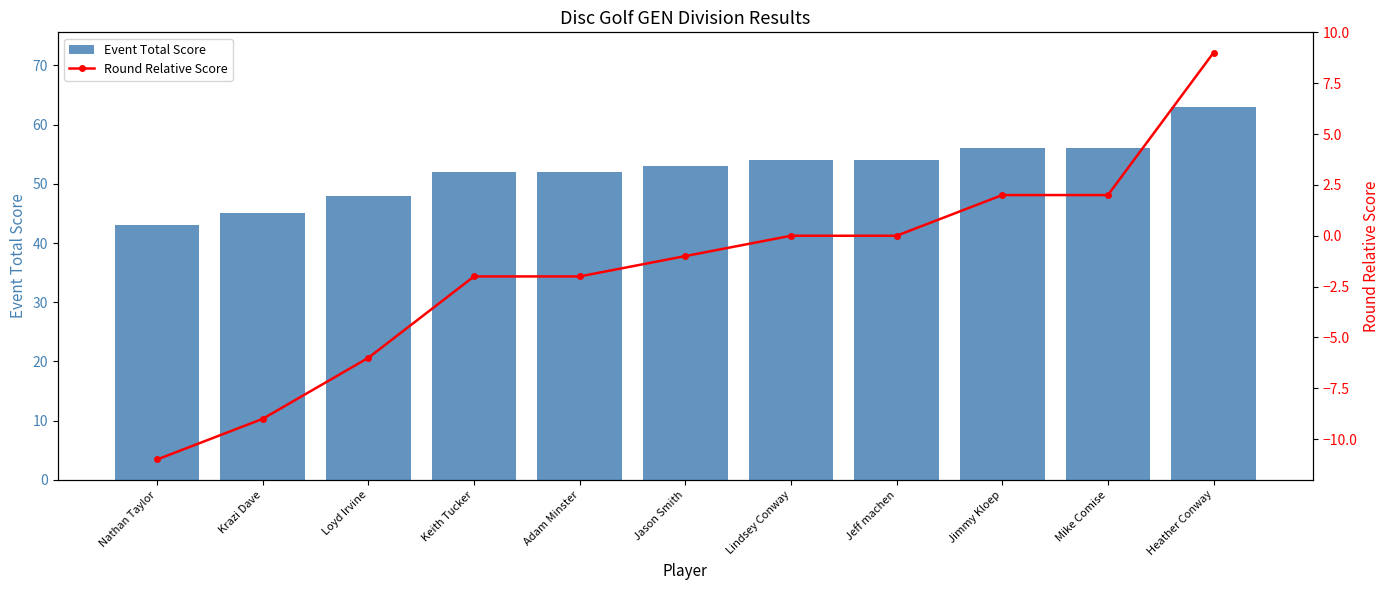

Is the value of Event Total Score at Jimmy Kloep greater than the value of Round Relative Score at Heather Conway?

Yes